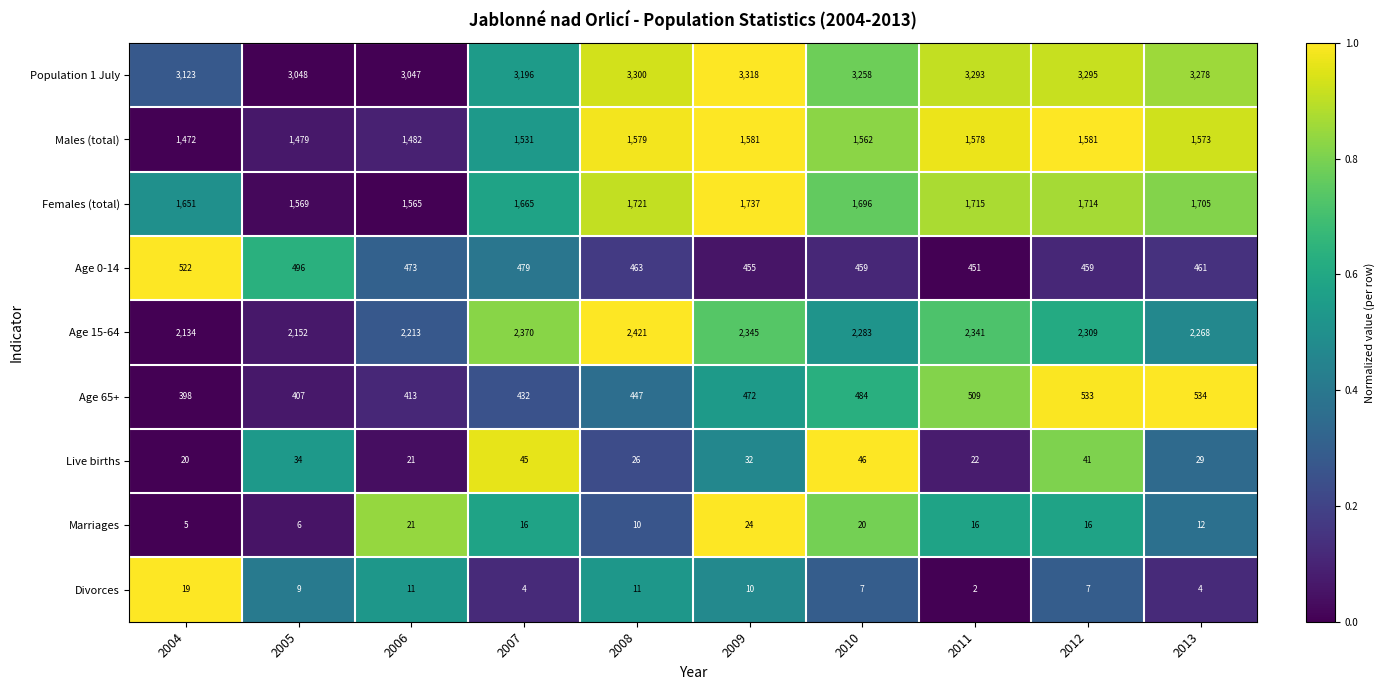

How many distinct data groups are displayed?

9